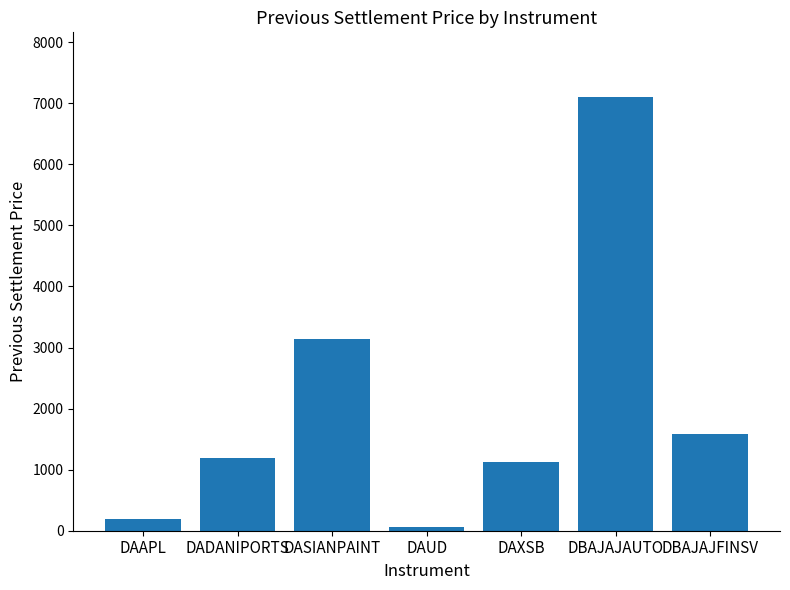

Rank the categories by value from highest to lowest.

DBAJAJAUTO, DASIANPAINT, DBAJAJFINSV, DADANIPORTS, DAXSB, DAAPL, DAUD